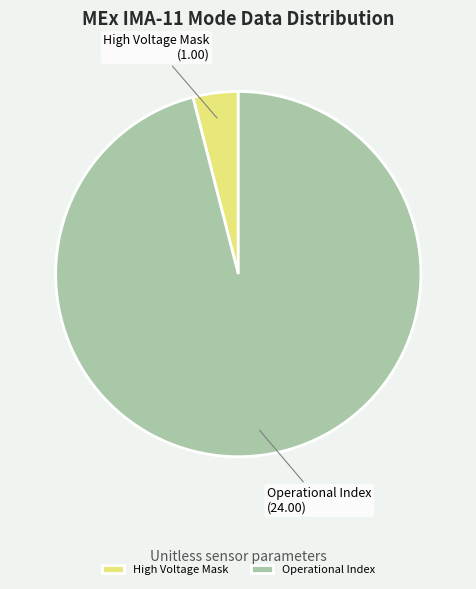

Which category accounts for the majority?

Operational Index